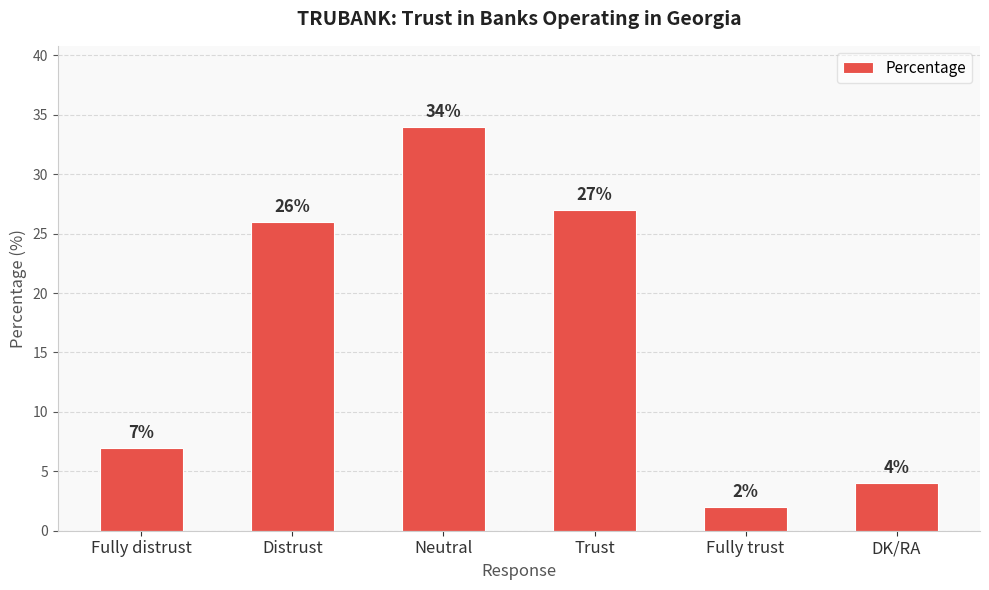

Does the chart contain stacked bars?

No